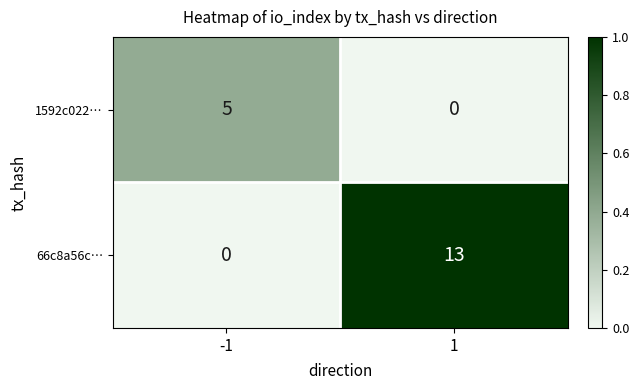

The value of 66c8a56c… at 1 is 22. True or false?

False